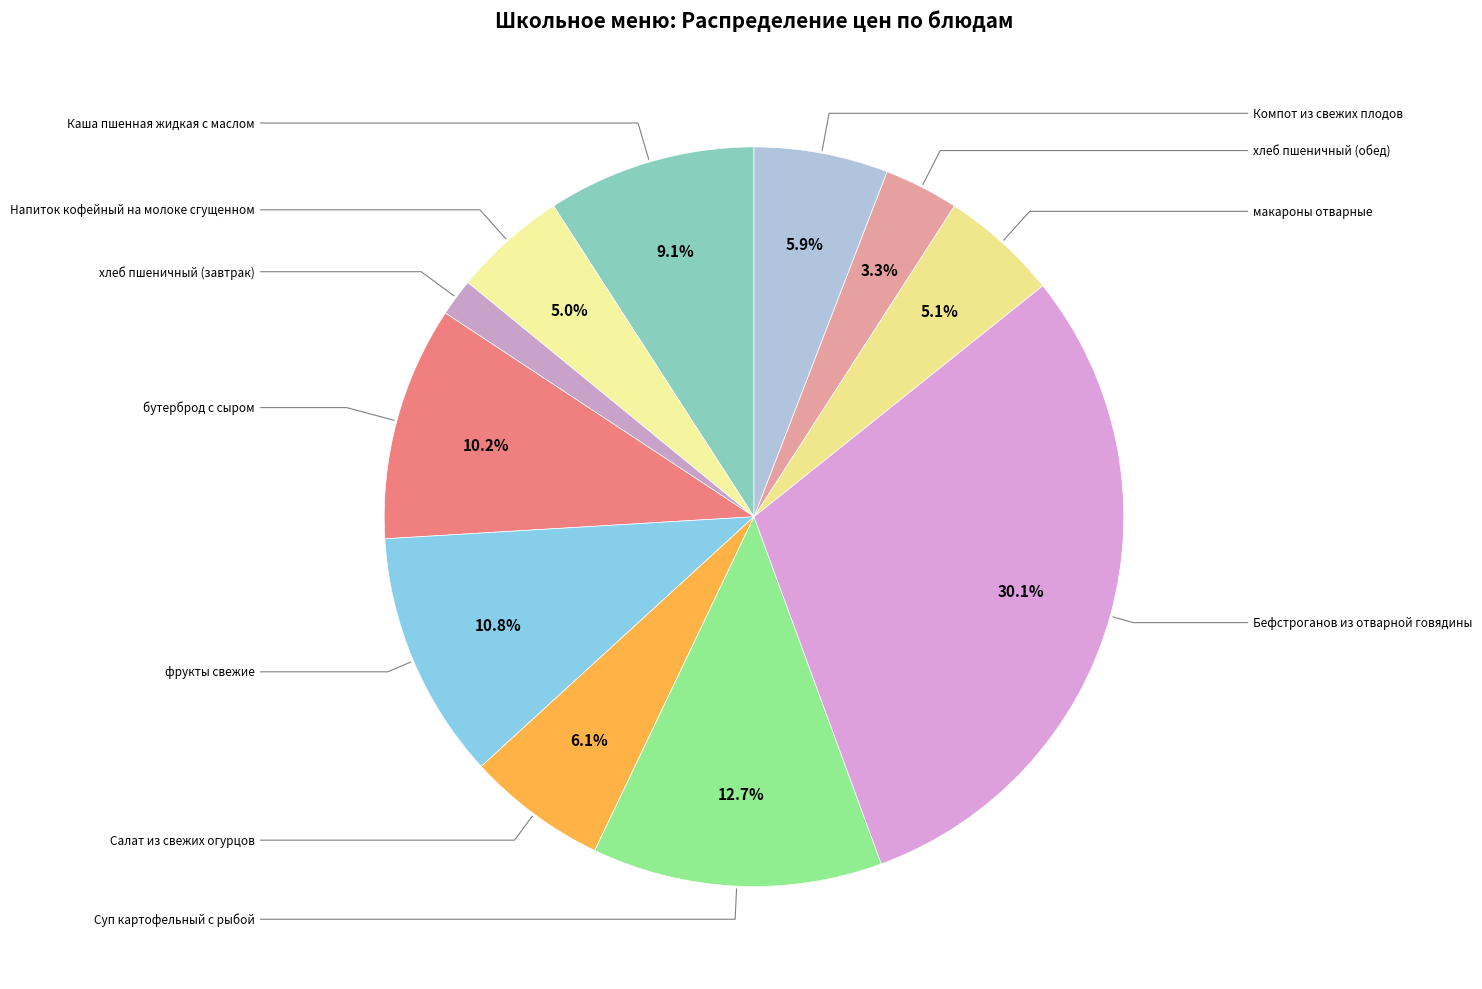

How many segments does this pie chart have?

11